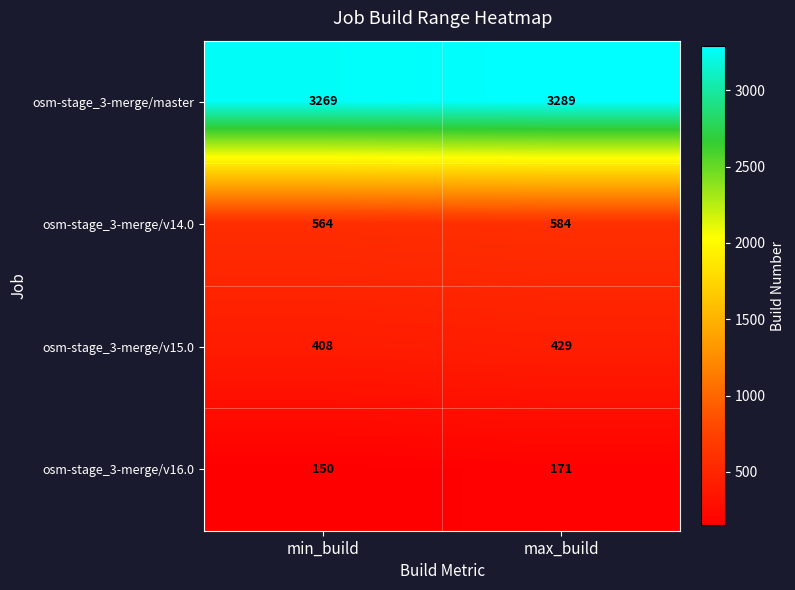

How many categories are shown in the chart?

2